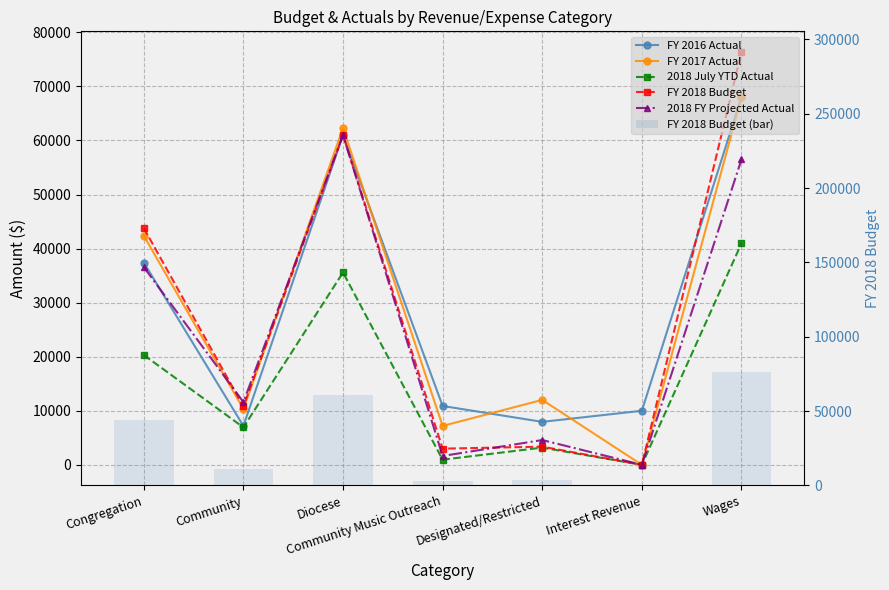

True or false: FY 2018 Budget has a value of 1646.8 at Community Music Outreach.

False